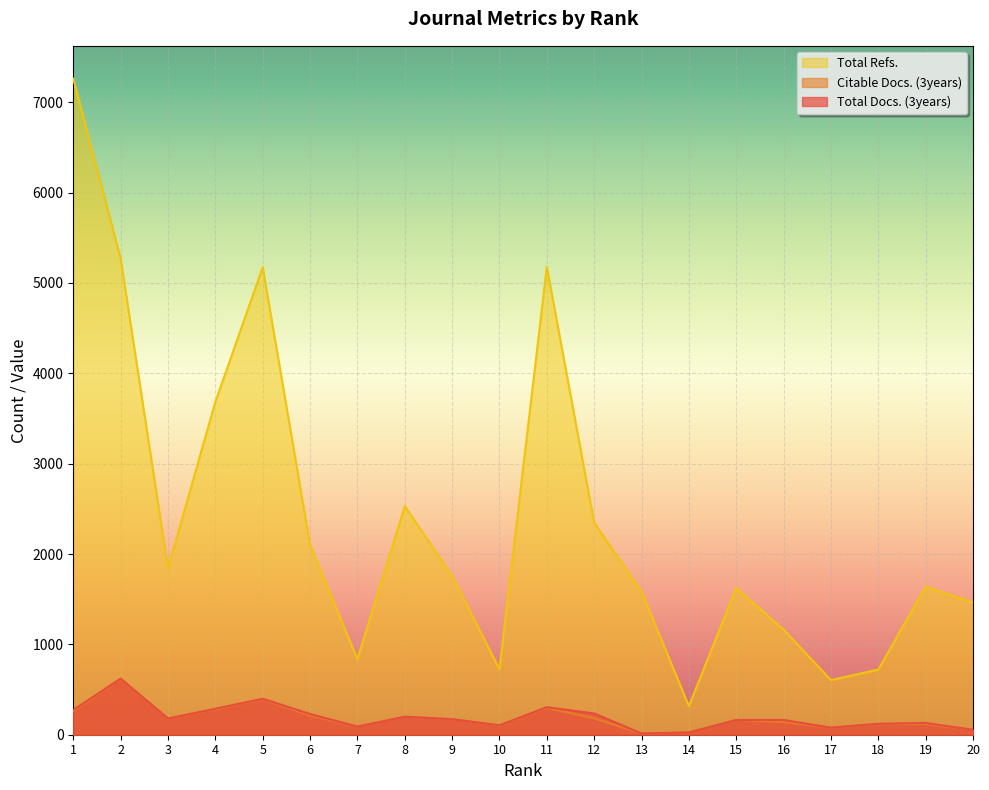

At which category does the chart reach its minimum across all series?

13